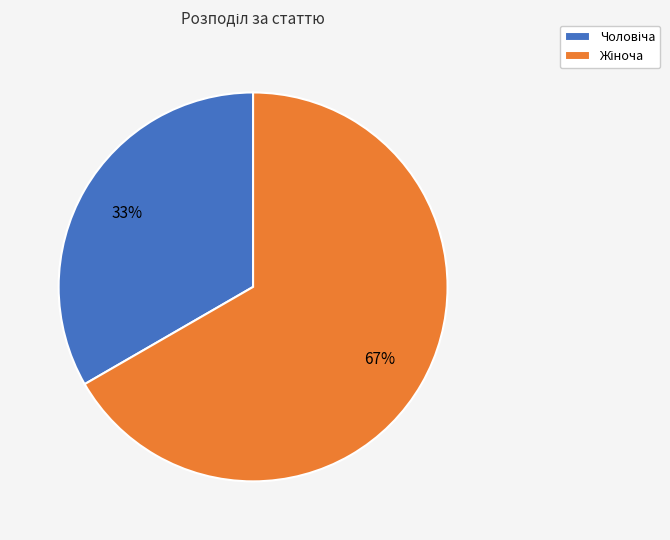

How many slices are in this pie chart?

2